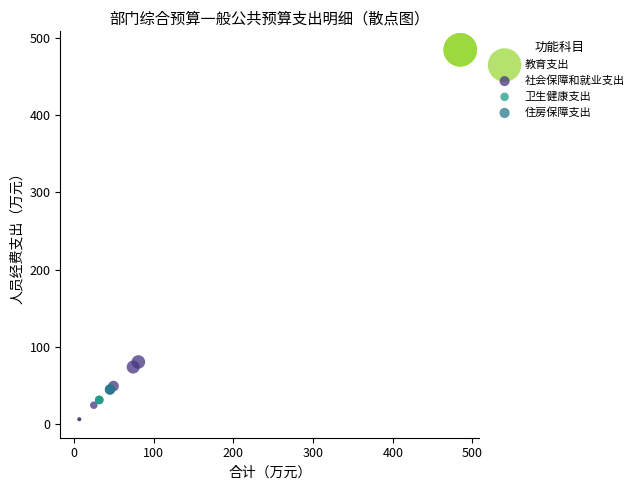

Which series contains the highest Y value?

教育支出